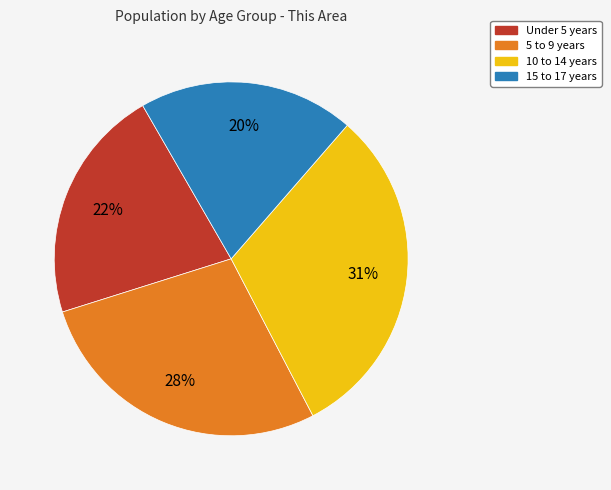

Rank the categories by value from highest to lowest.

10 to 14 years, 5 to 9 years, Under 5 years, 15 to 17 years